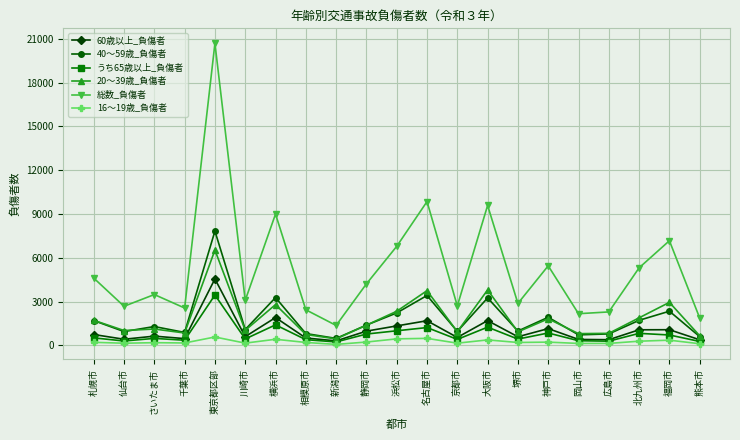

Which series has the largest range (max minus min)?

総数_負傷者